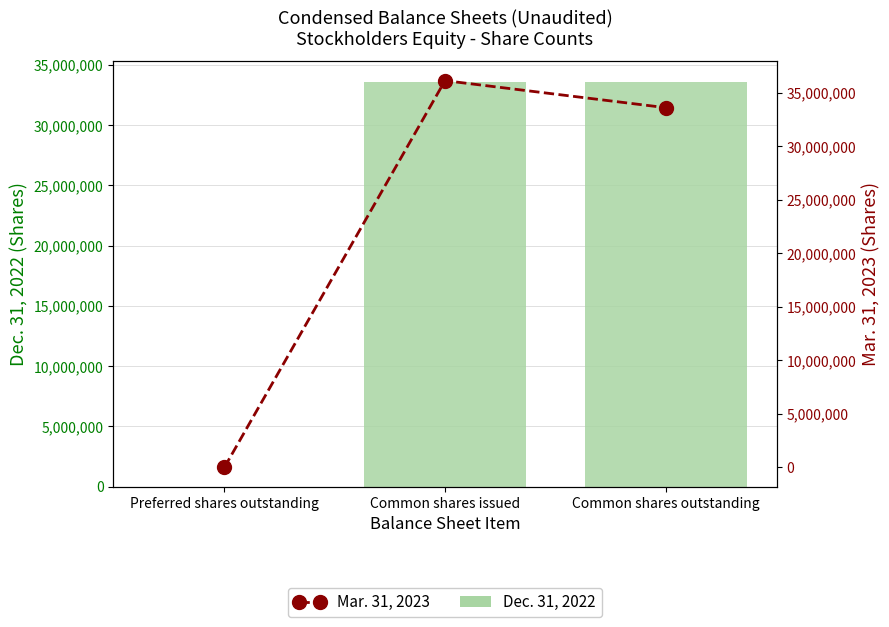

What position from the right is Preferred shares outstanding?

3